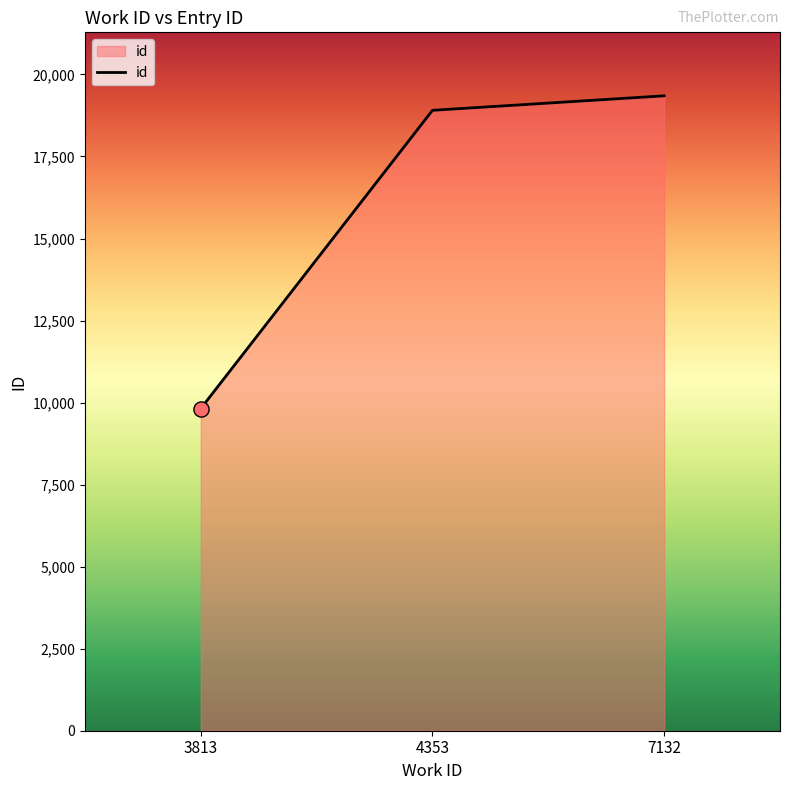

What is the ratio of the value at 7132 to the value at 3813?

2.0